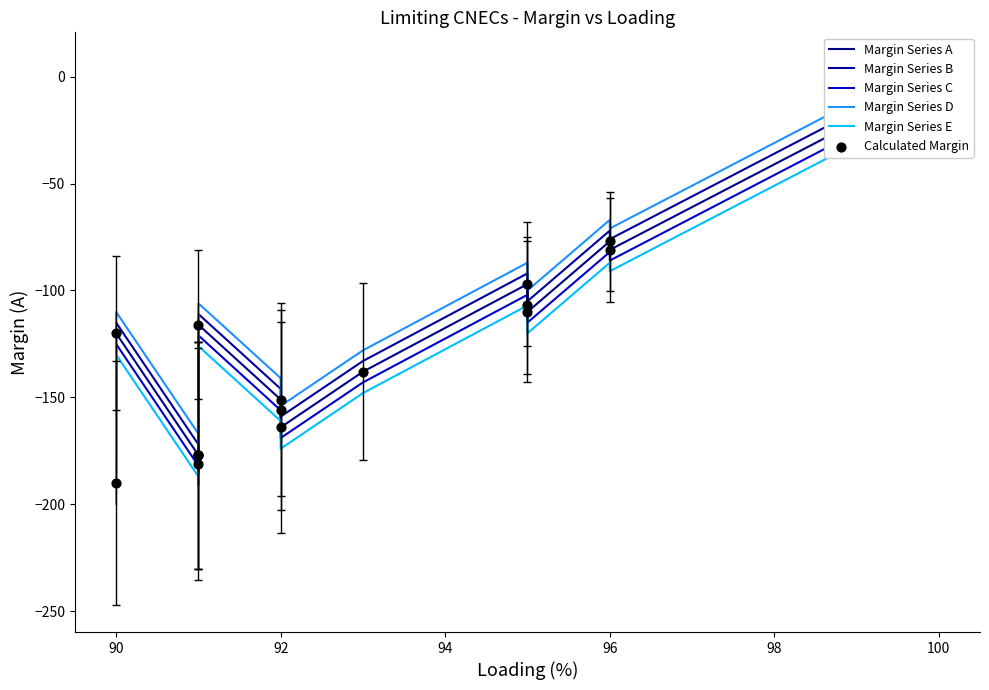

Which series has the largest Y range (max minus min)?

Margin Series A